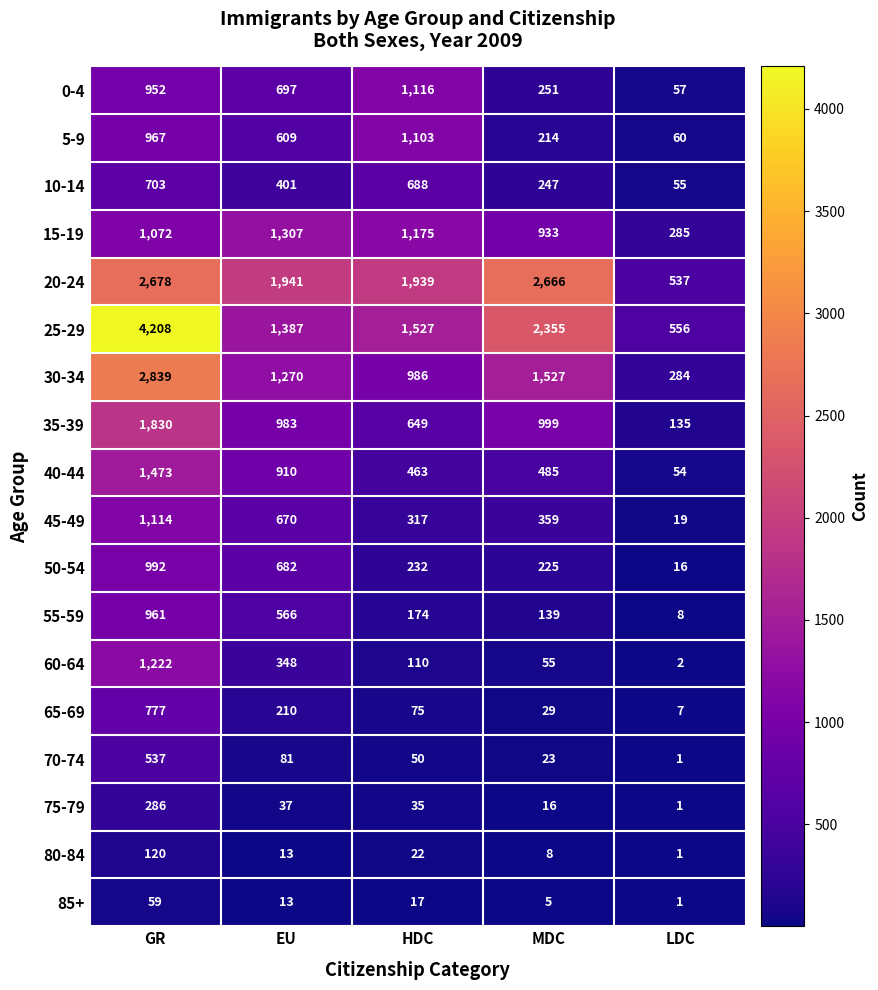

The 40-44 series shows 708 at MDC. True or false?

False